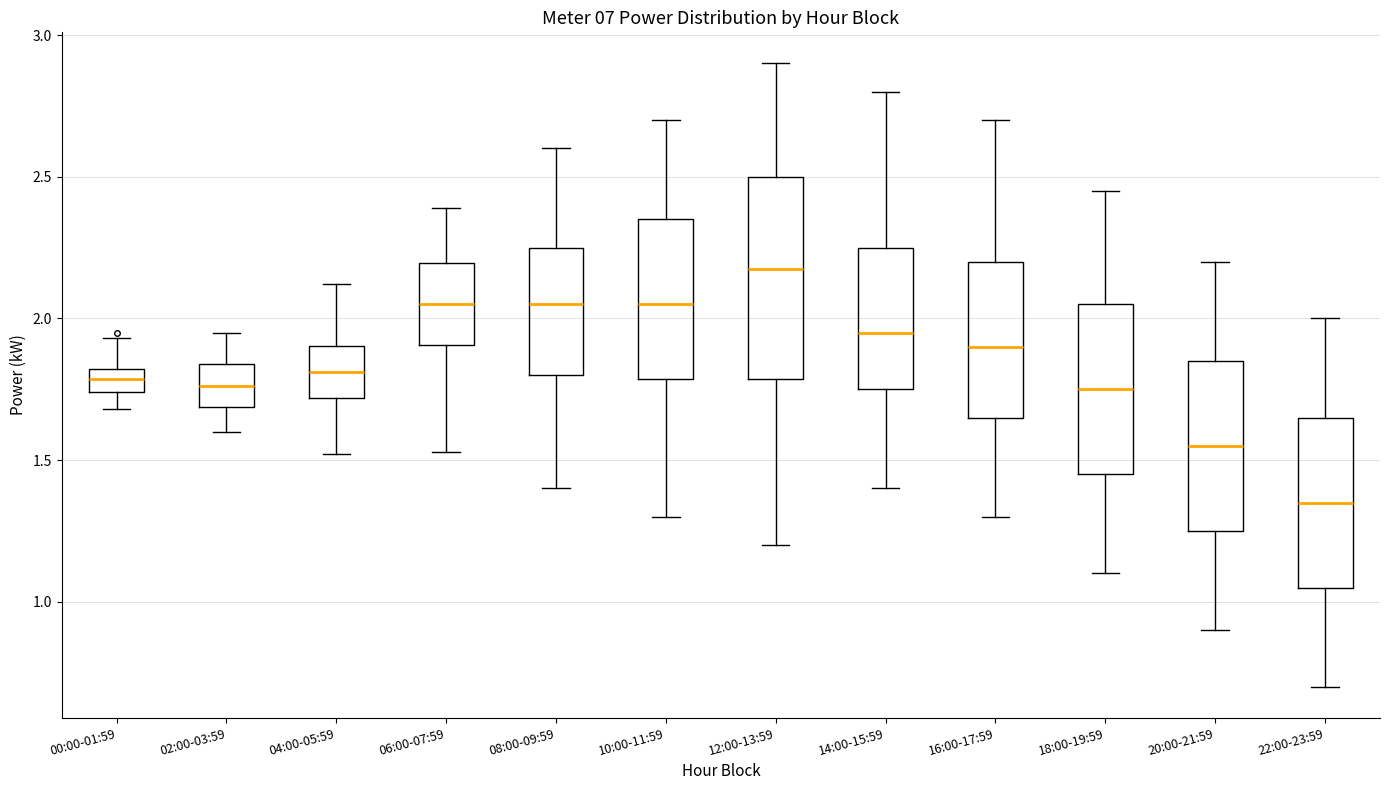

Which box is the tallest, from its lower edge to its upper edge?

12:00-13:59